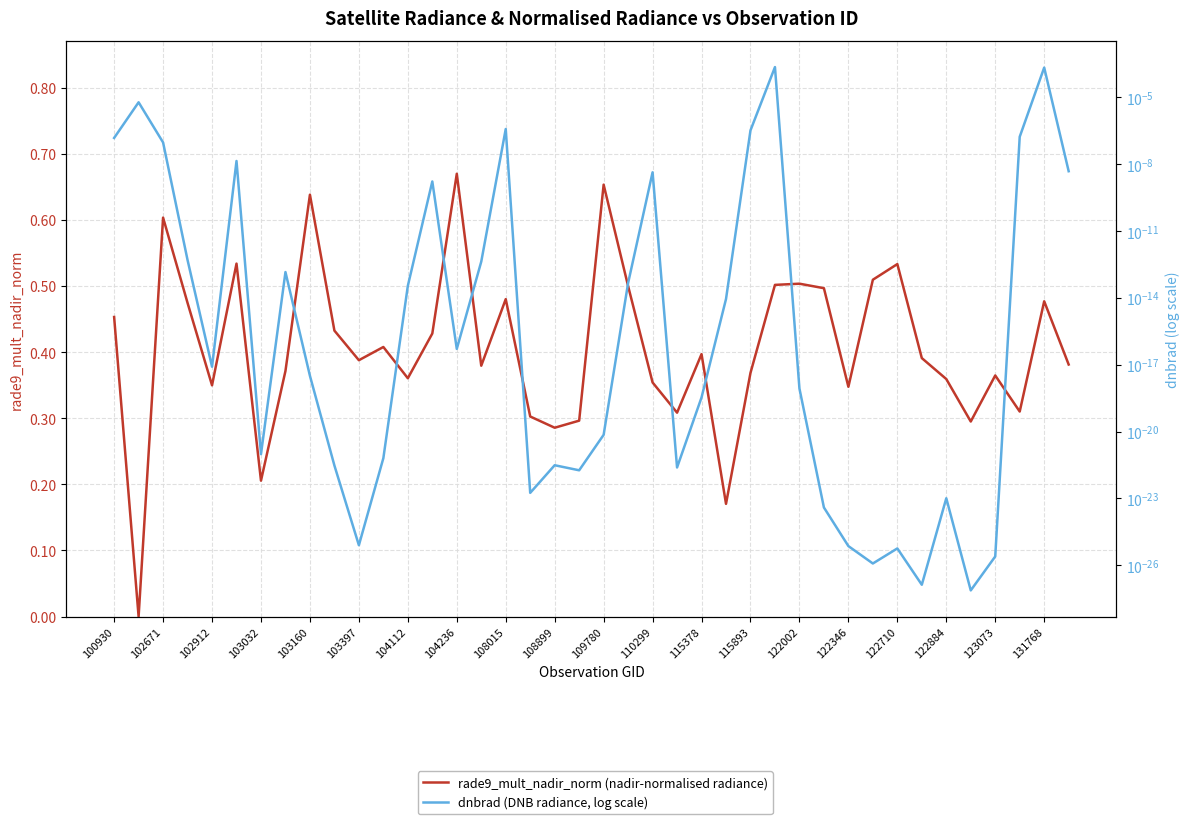

How many distinct data groups are displayed?

2